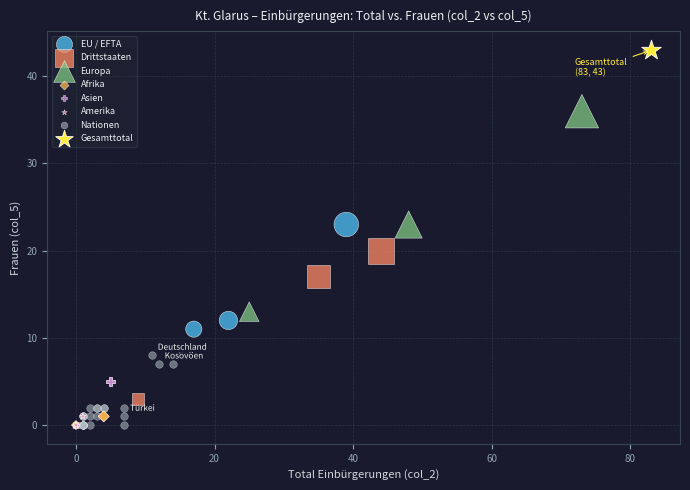

Which series contains the highest Y value?

Gesamttotal